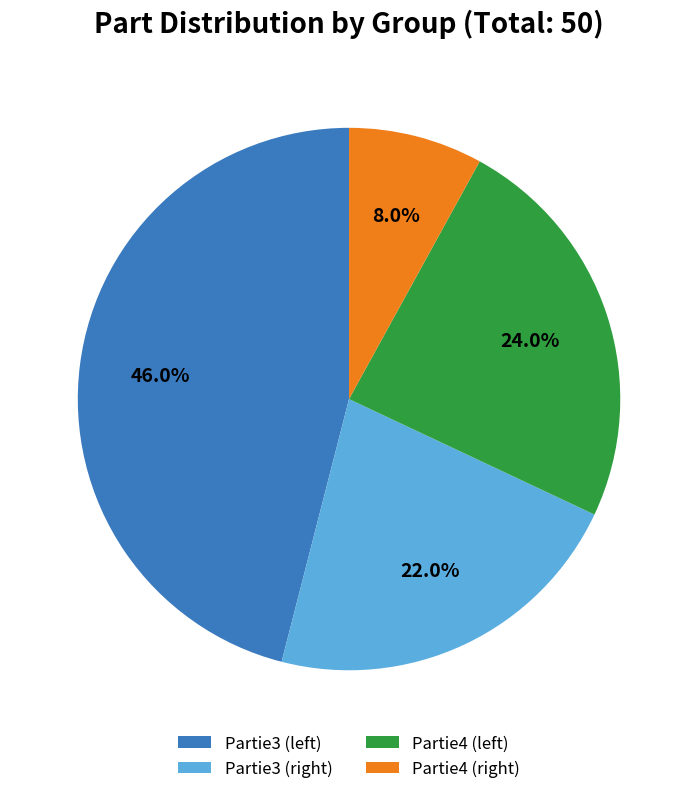

What is the largest slice in the pie chart?

Partie3 (left)